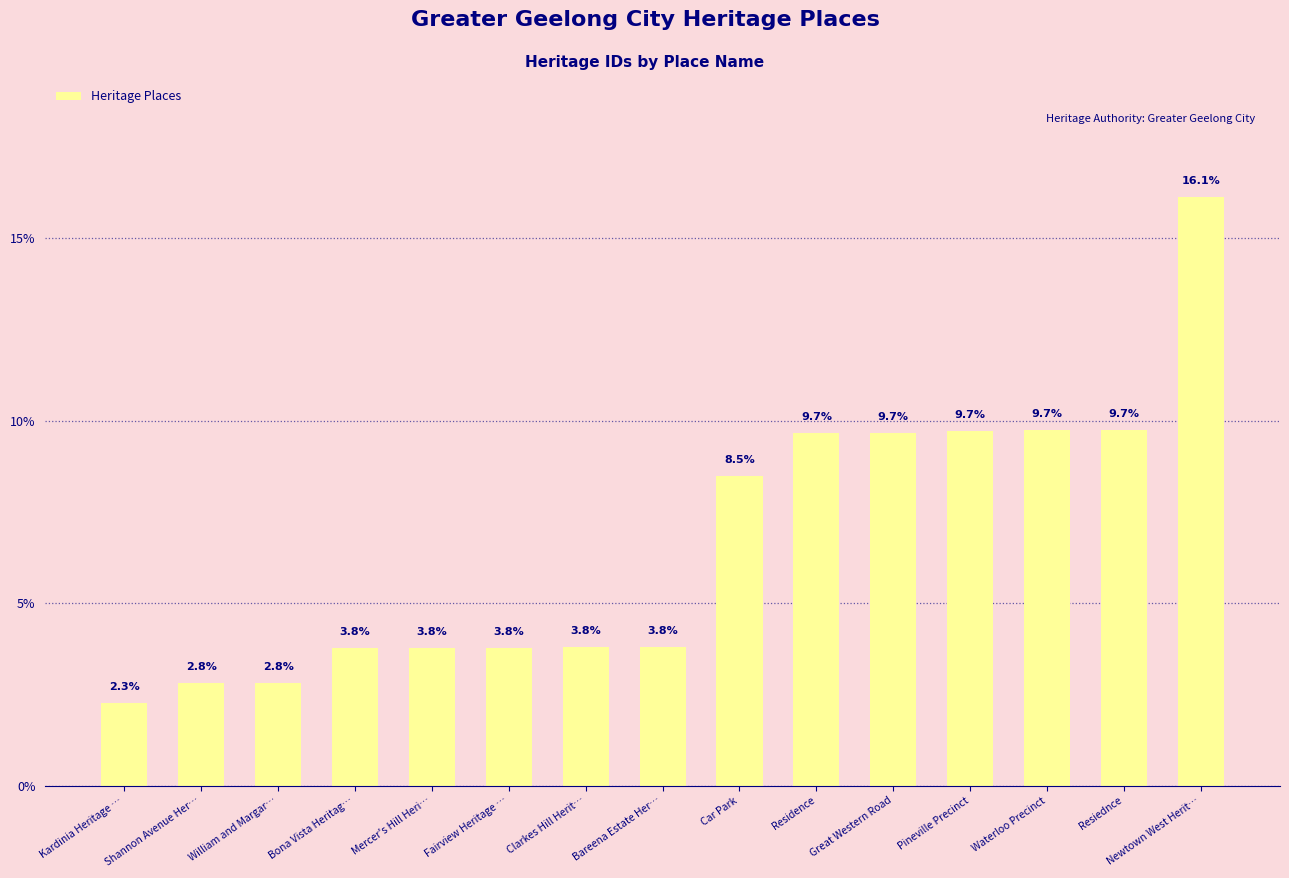

What is the greatest value displayed?

16.1